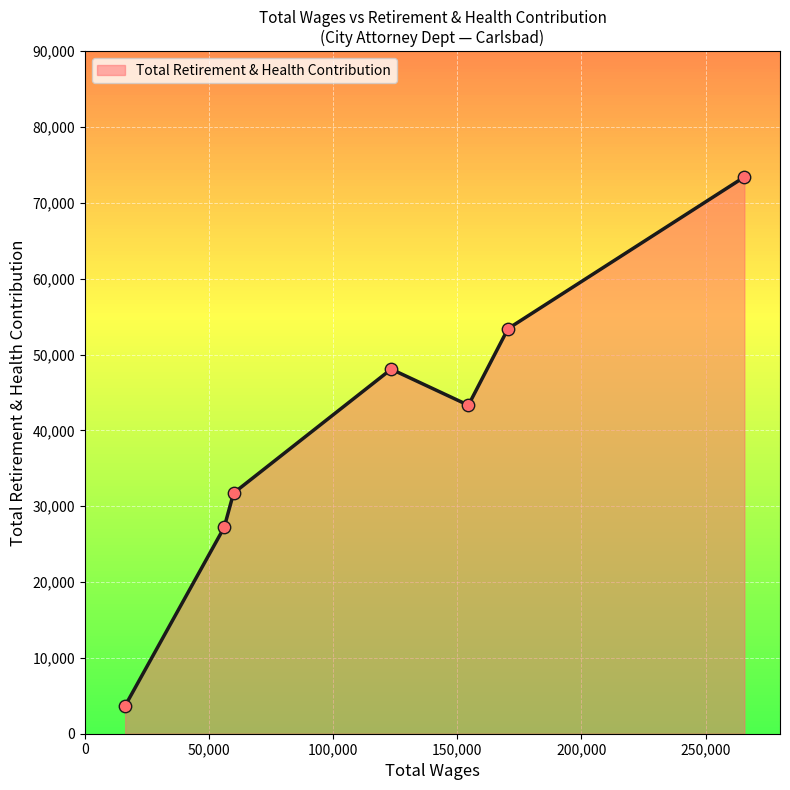

How many interior local valleys (lower than both neighbors) does the data have?

1